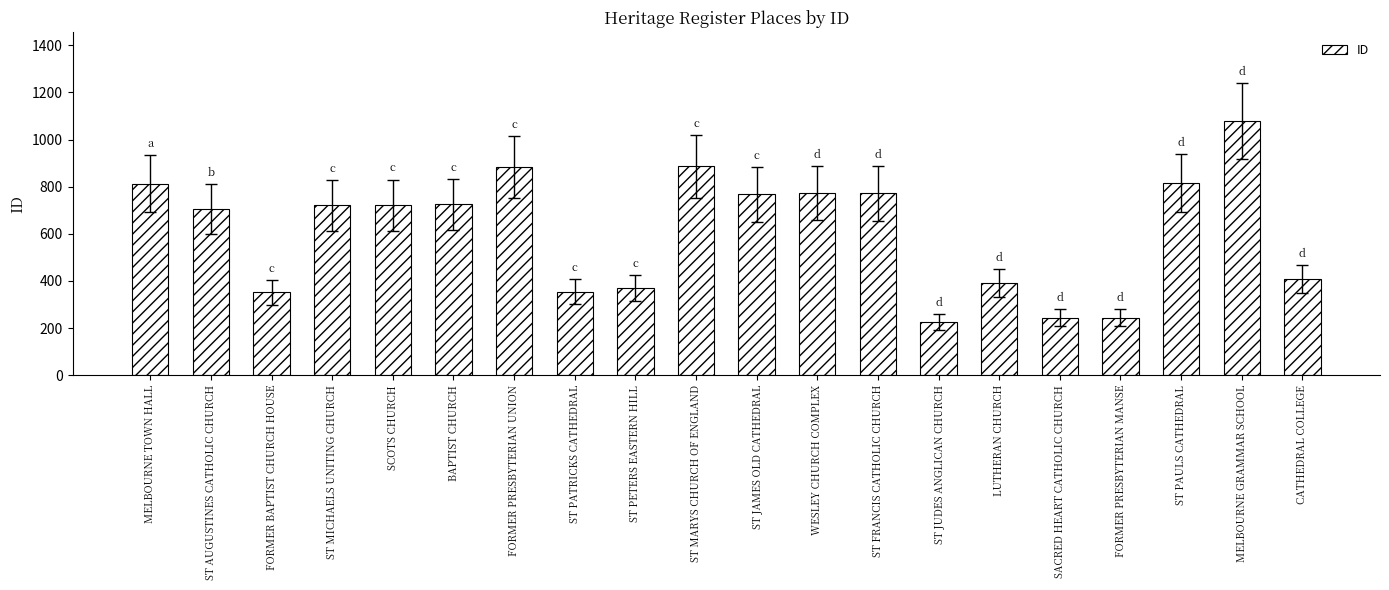

Is it true that the value at ST AUGUSTINES CATHOLIC CHURCH is 707?

True